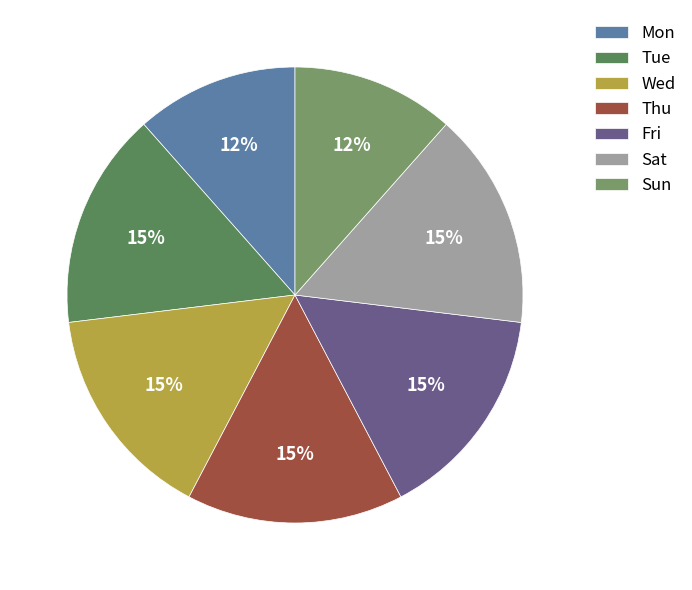

How many slices are in this pie chart?

7